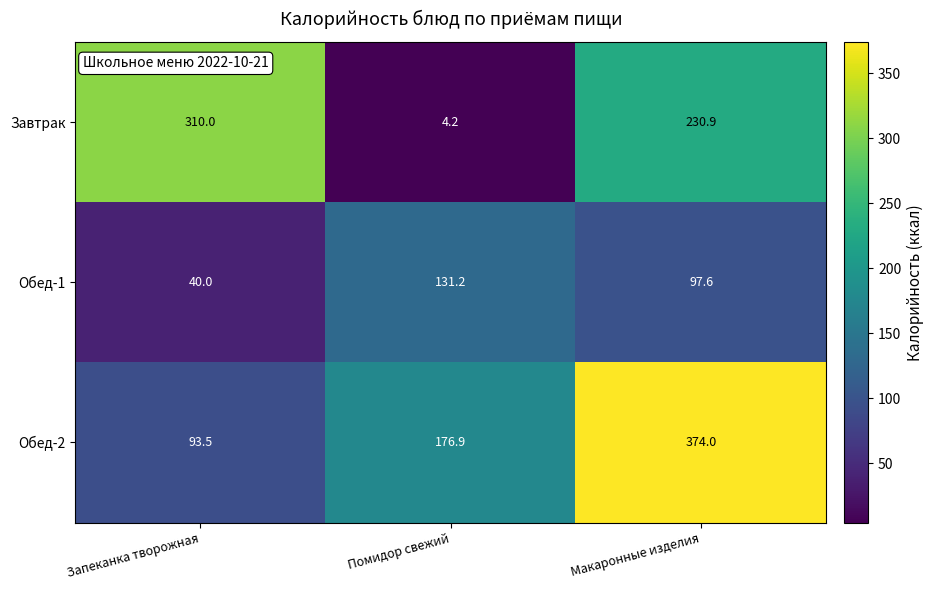

The Завтрак series shows 110.0 at Запеканка творожная. True or false?

False